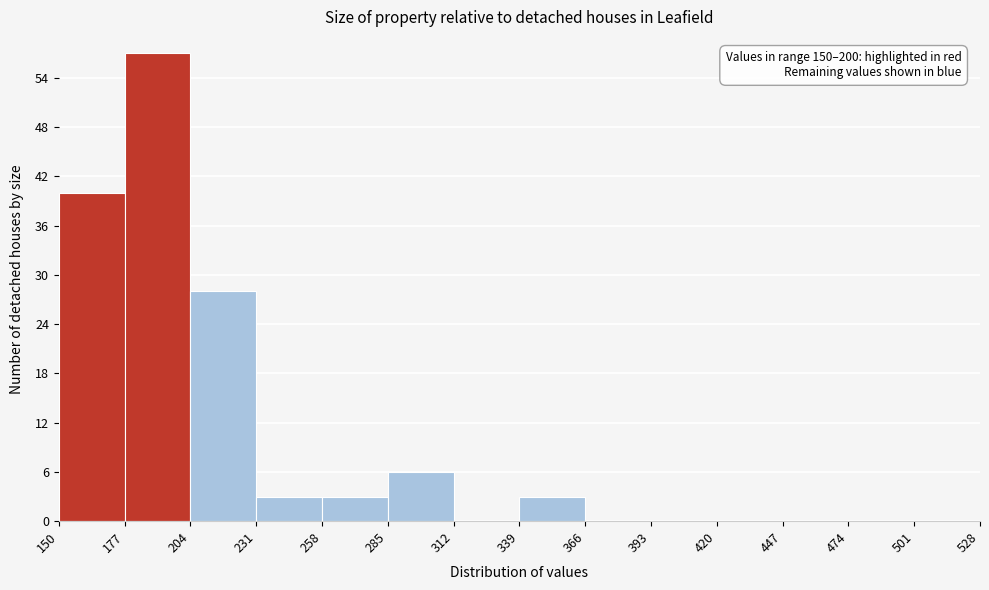

Over which range of the x-axis is the bar tallest?

177 to 204